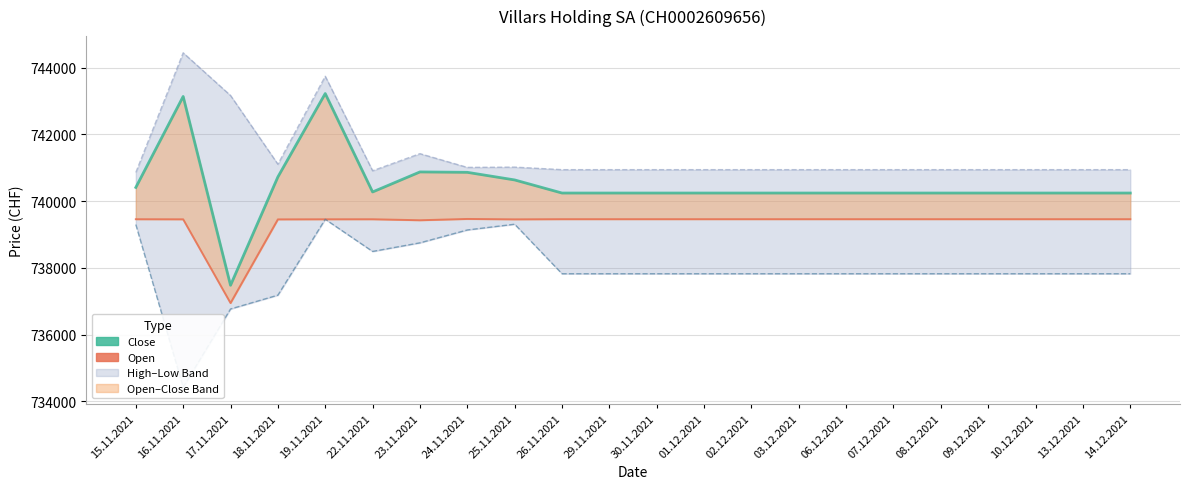

Which series has the widest spread of values?

Close